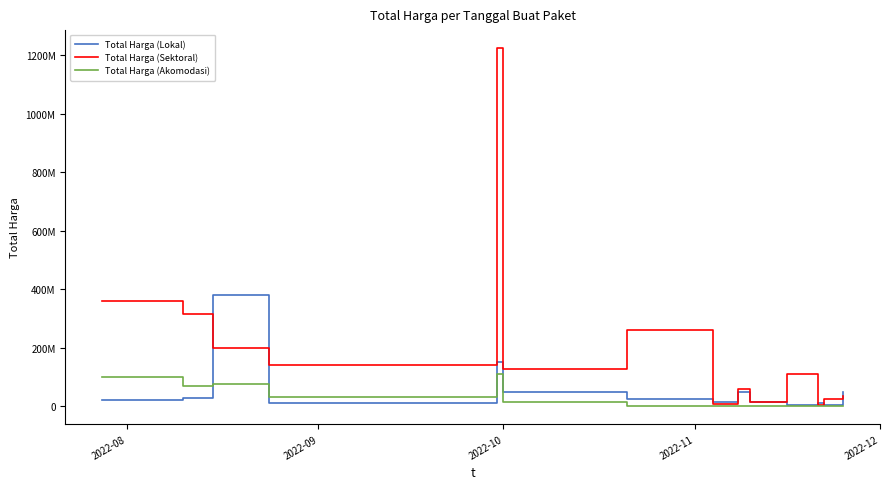

Does the chart display data point markers on the line(s)?

No